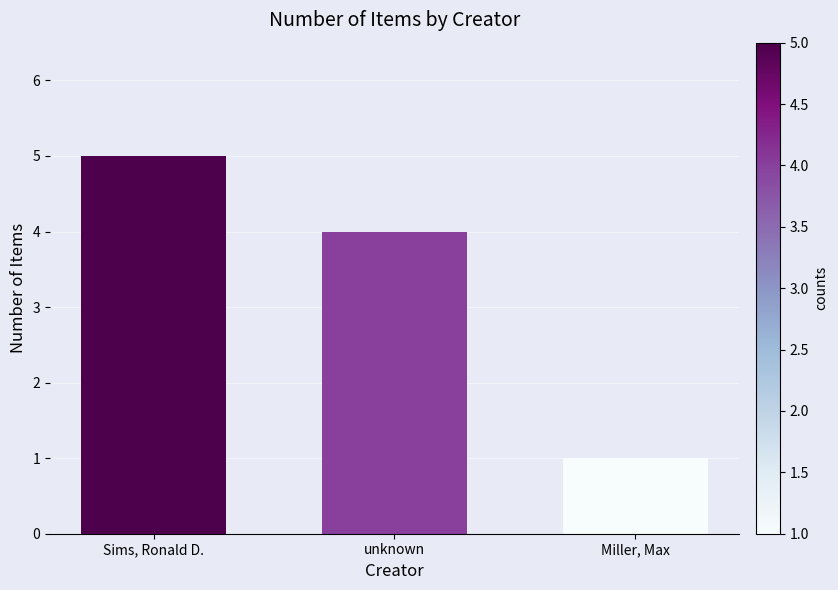

What is the sum of all values?

10